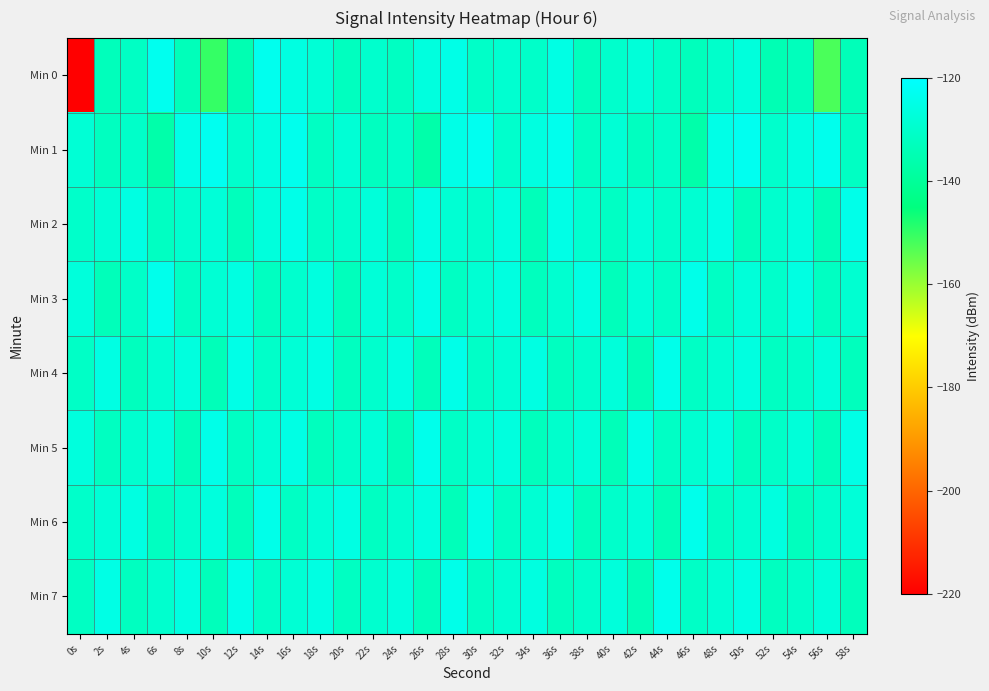

Which series has the largest range (max minus min)?

Min 0